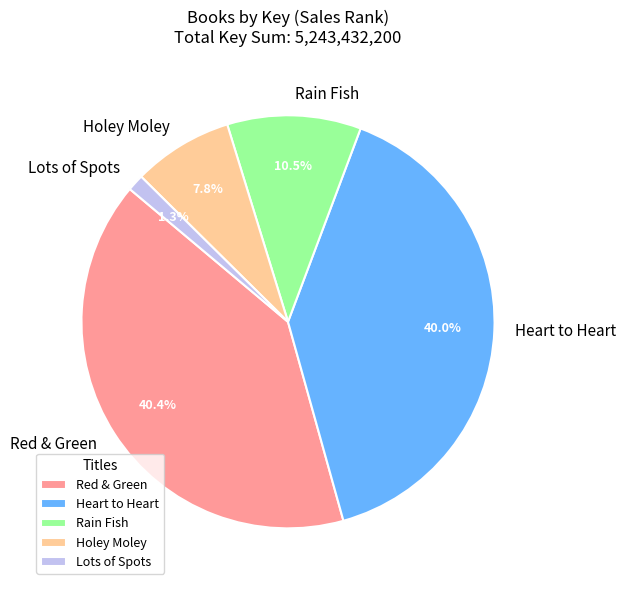

To the nearest percent, what is the combined percentage of Holey Moley and Rain Fish?

18%